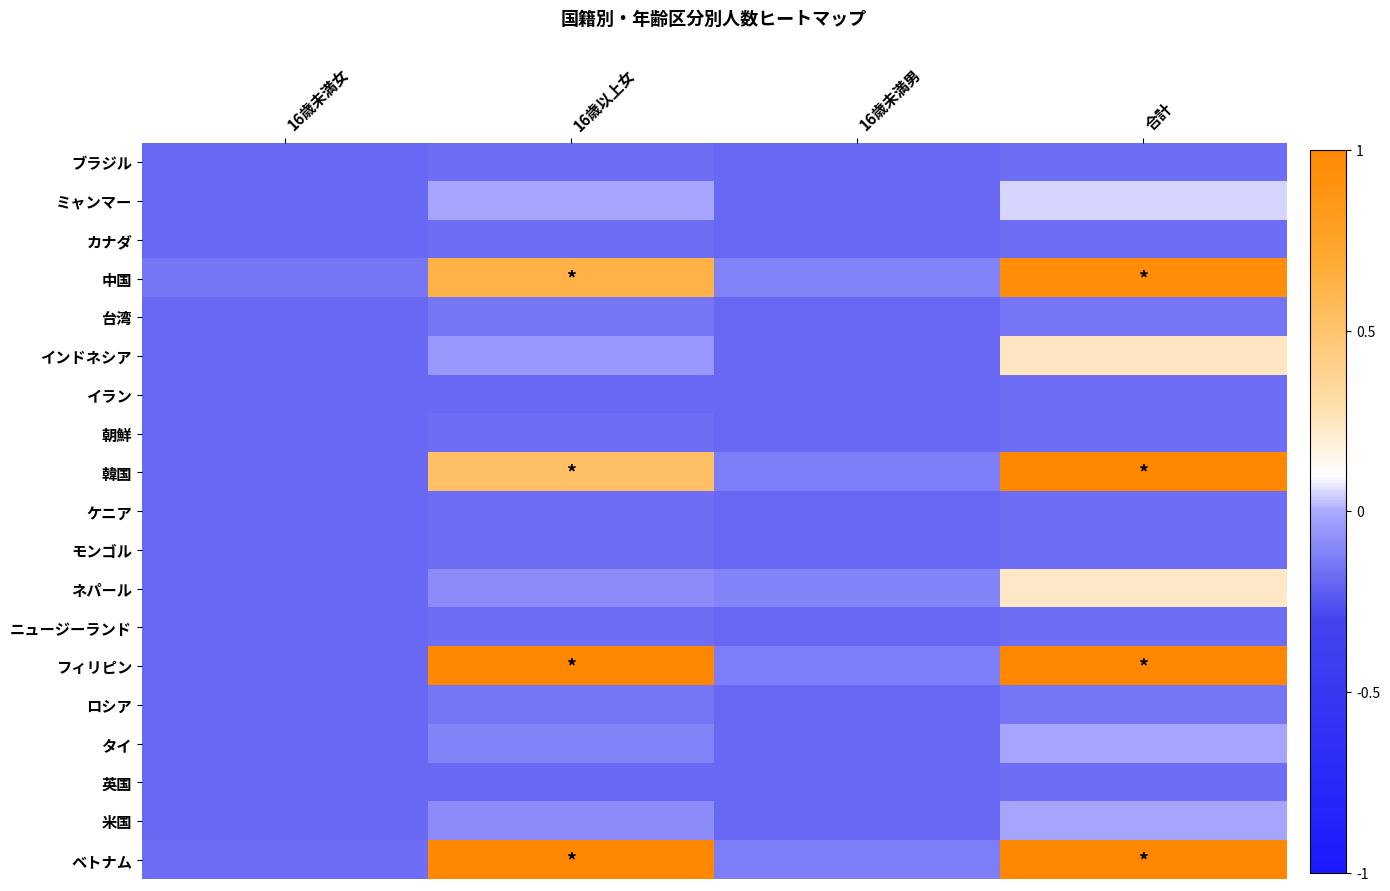

What is the total value across all series at 16歳未満男?

-3.3